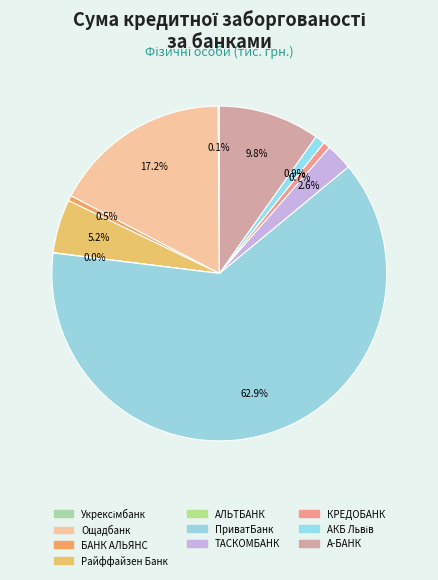

Count the number of slices in the pie.

10